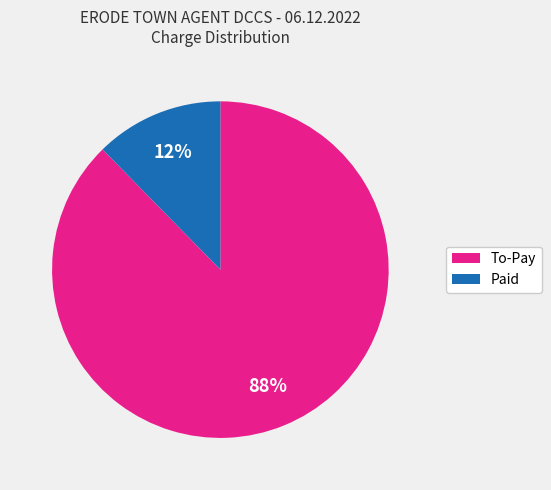

To the nearest percent, what is the average slice percentage?

50%